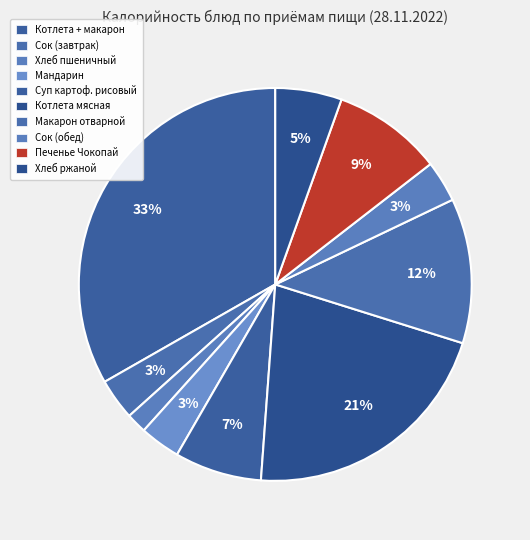

True or false: Макарон отварной accounts for 12% of the total.

True